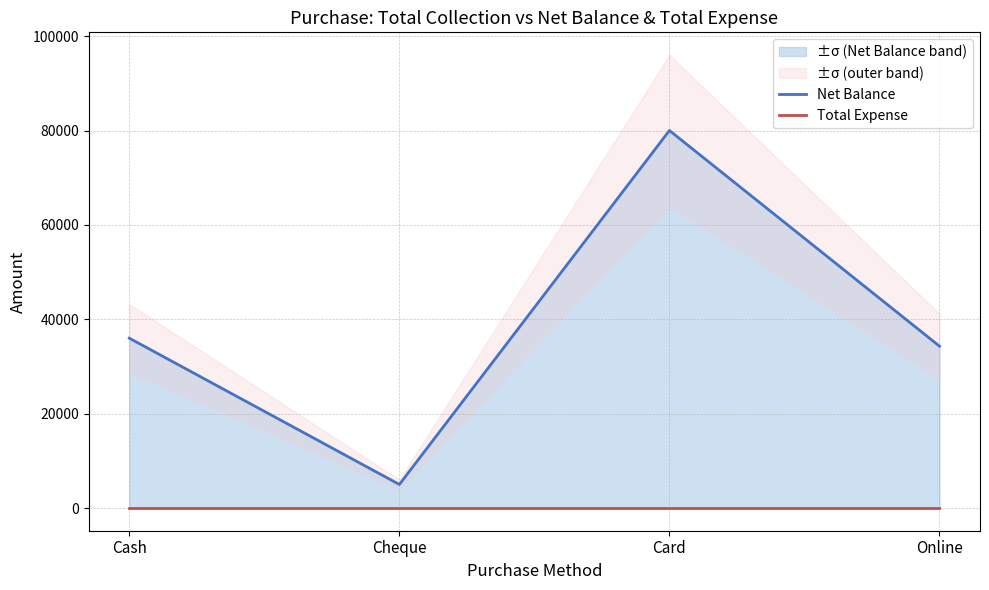

True or false: Net Balance has more than 1 interior local peaks.

False